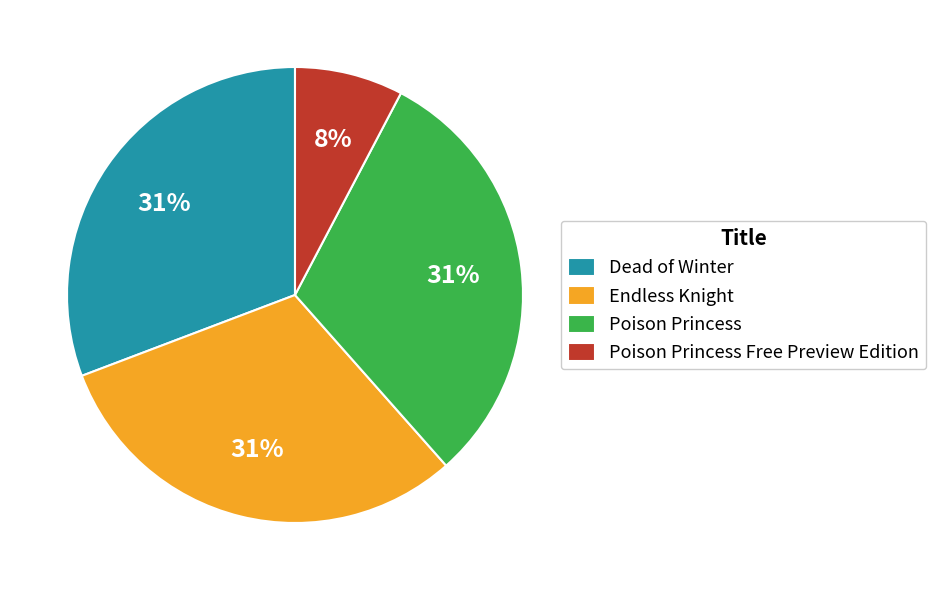

Does Endless Knight represent more than half of the total?

No